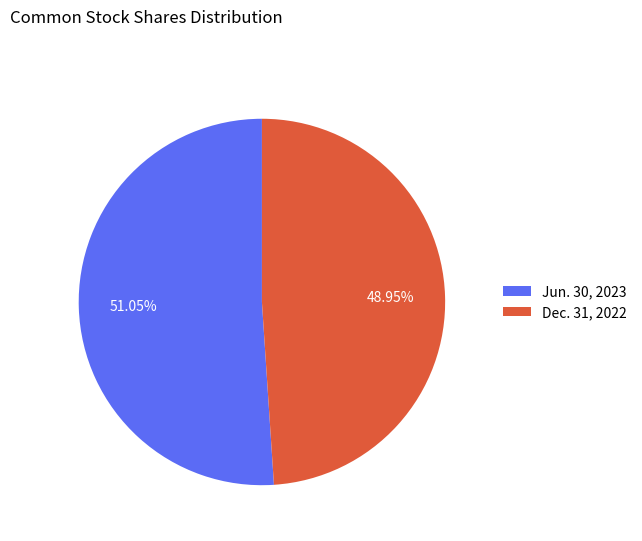

Is there a majority slice in this chart?

Yes